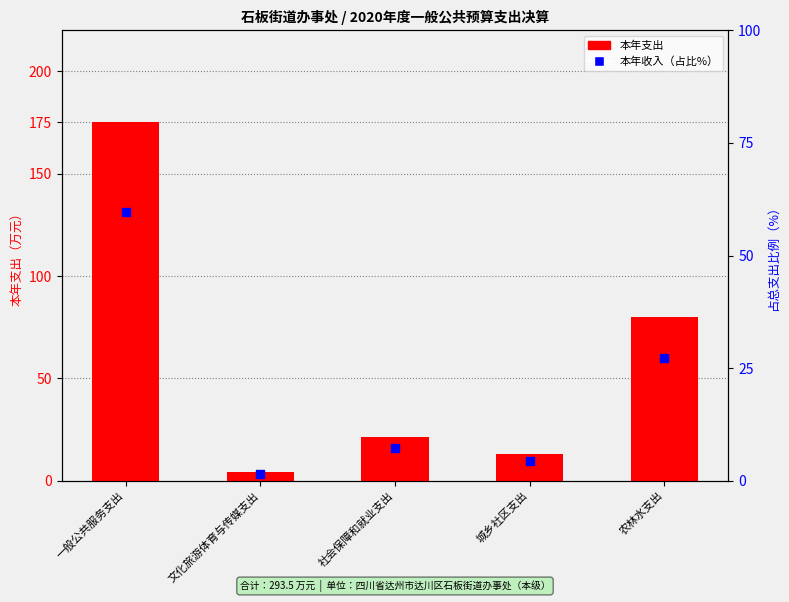

Is the value of 本年收入（占比%） at 城乡社区支出 greater than the value of 本年支出 at 一般公共服务支出?

No